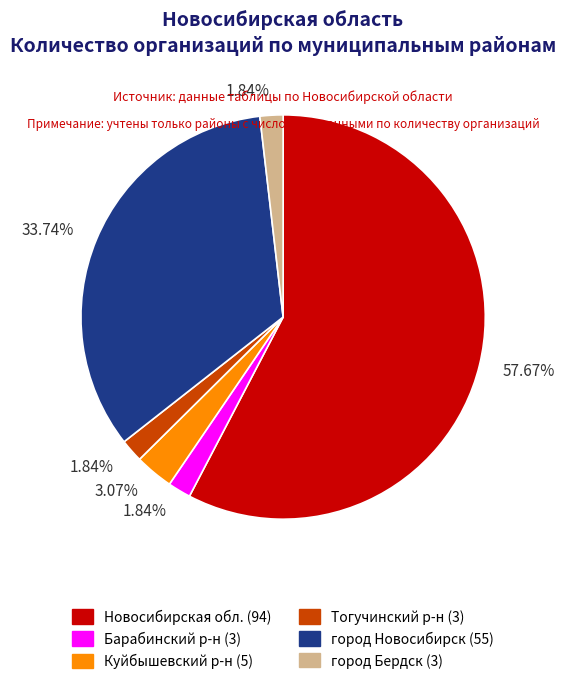

Is there a majority slice in this chart?

Yes